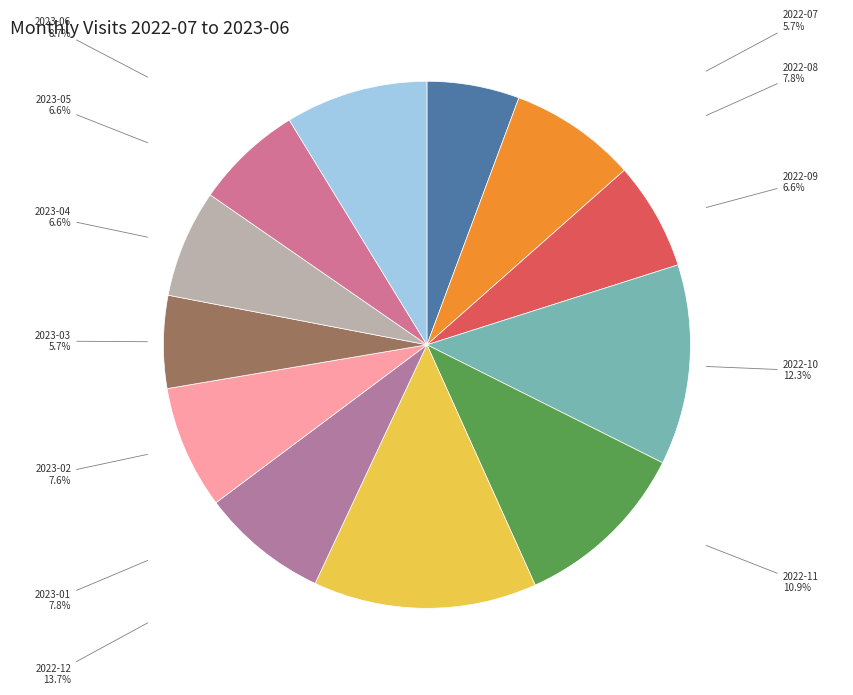

Count the number of slices in the pie.

12